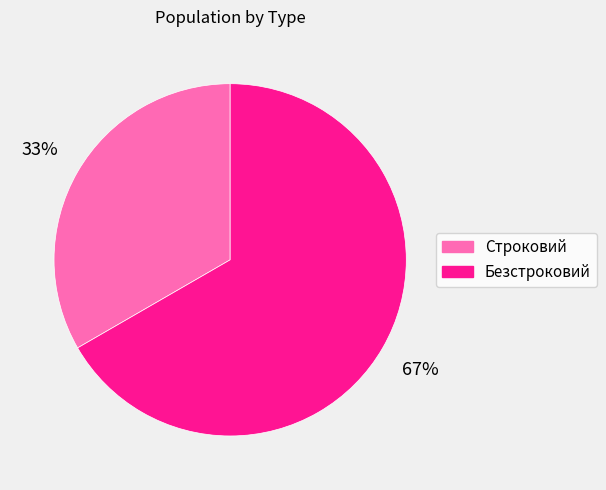

Which category has the smallest portion of the pie?

Строковий